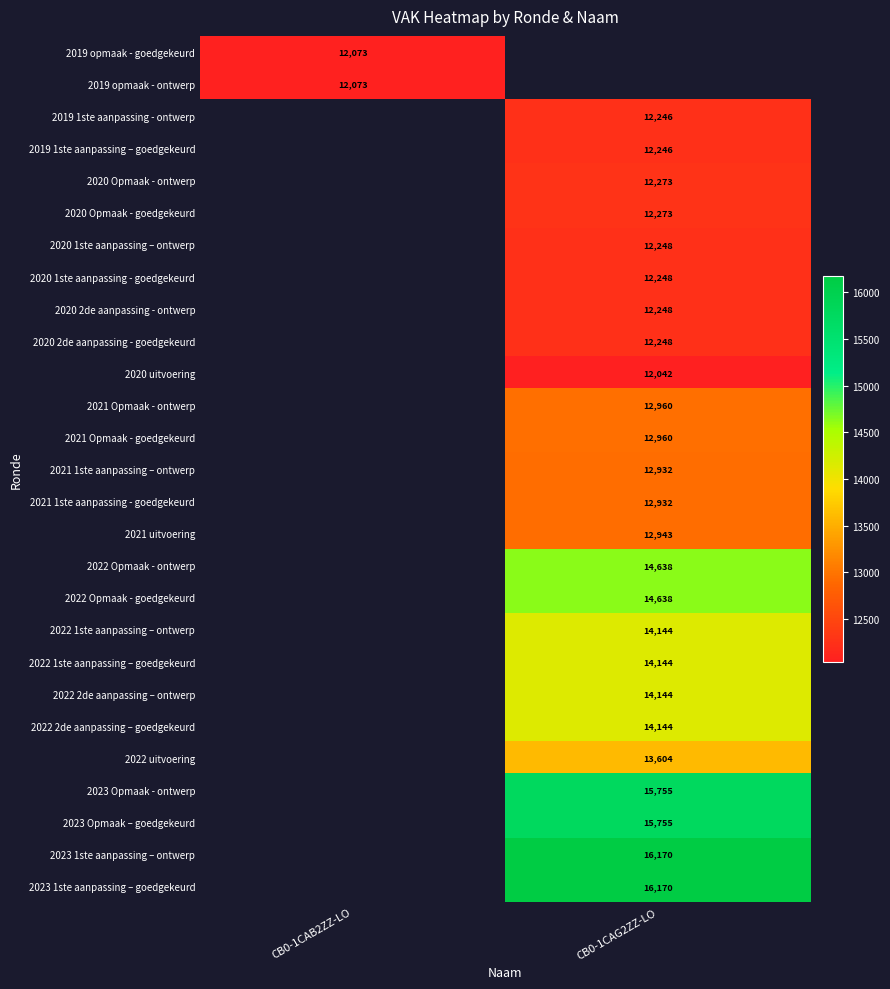

The 2021 1ste aanpassing - goedgekeurd series shows 8248.7 at CB0-1CAG2ZZ-LO. True or false?

False